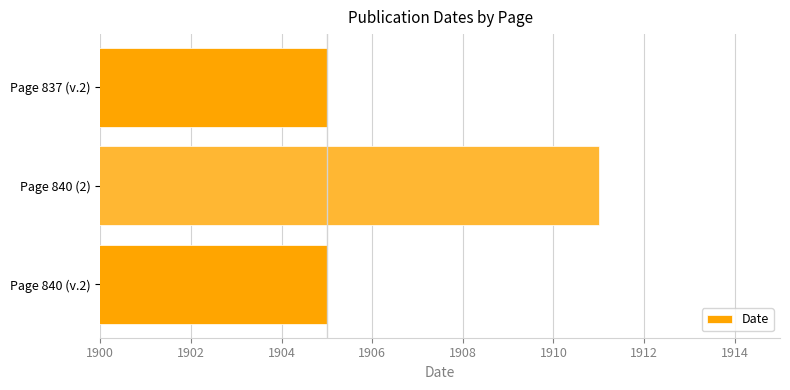

How many data points does each series have?

3